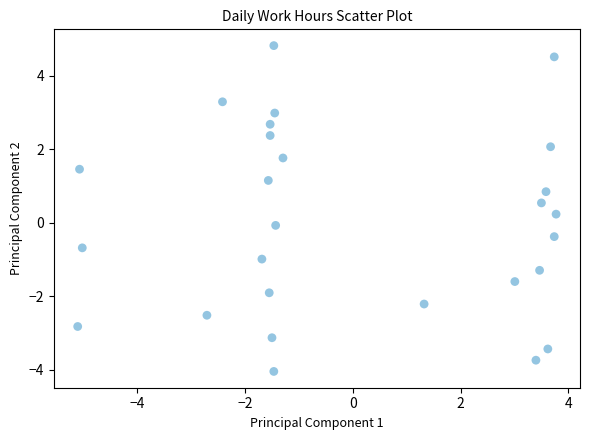

What is the range of Y values (max minus min)?

8.9